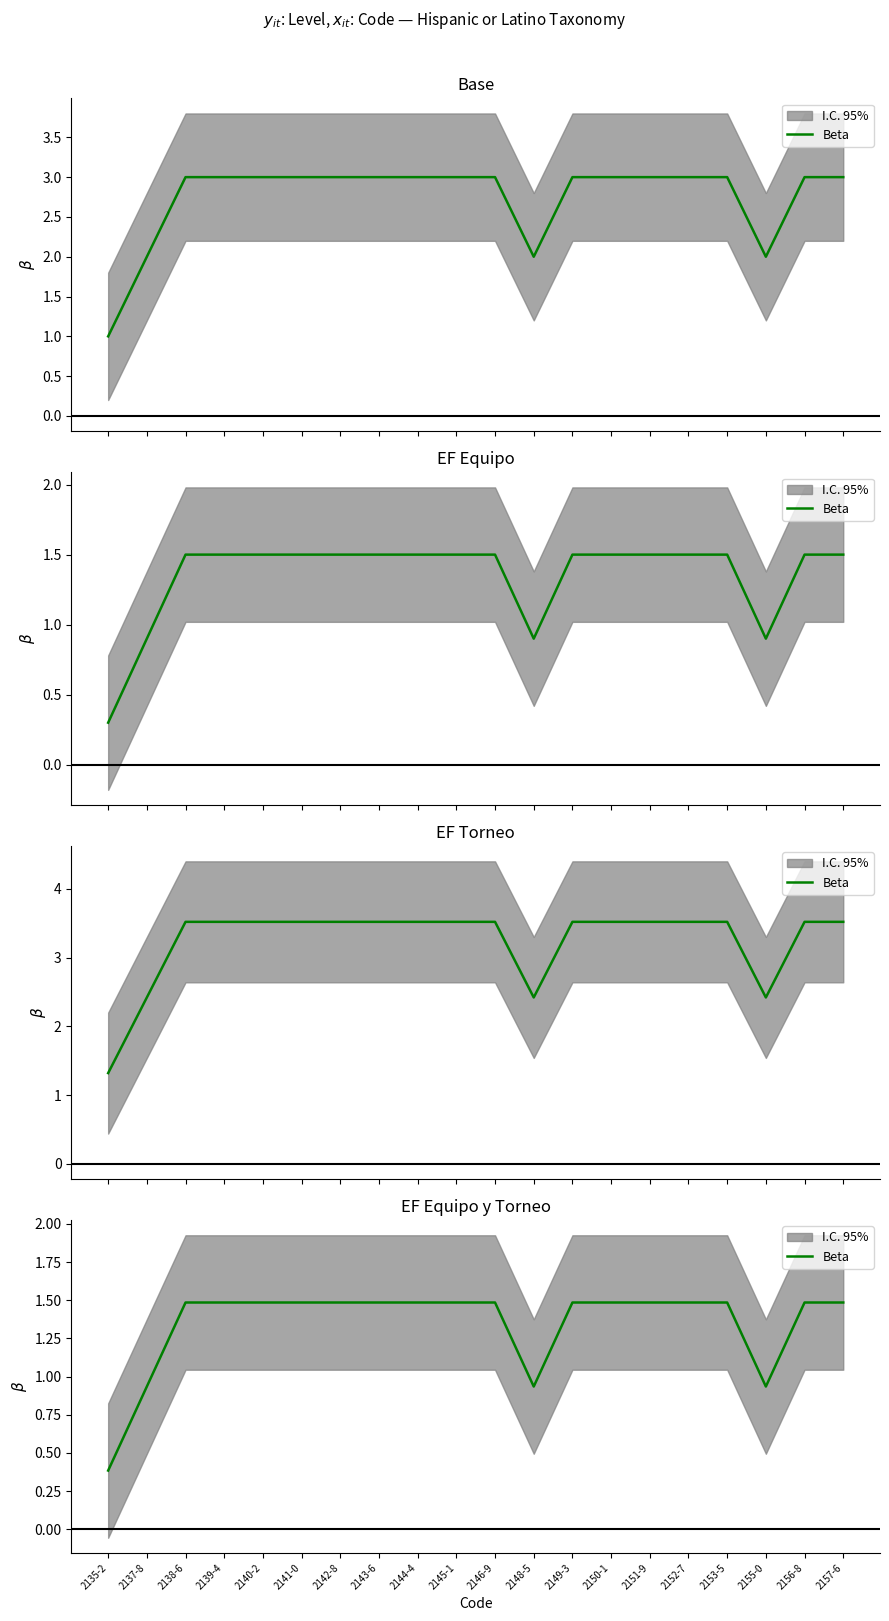

What is the sum of all values?

27.0